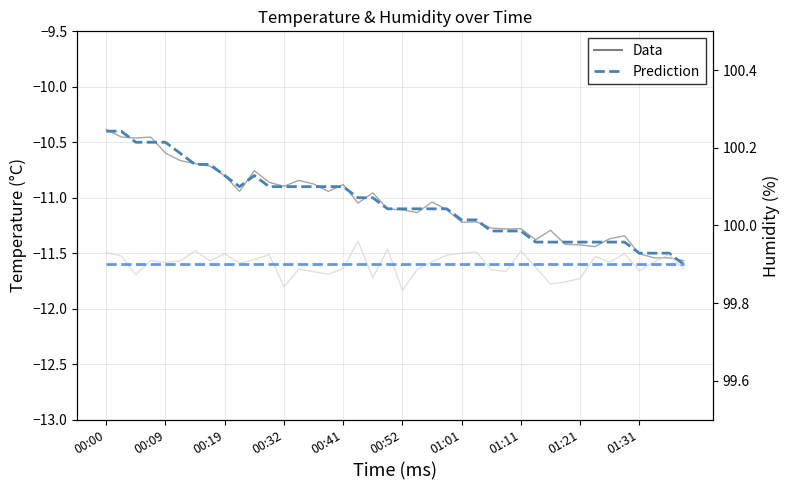

What value does the temperature (Prediction) series have at 10?

-10.8